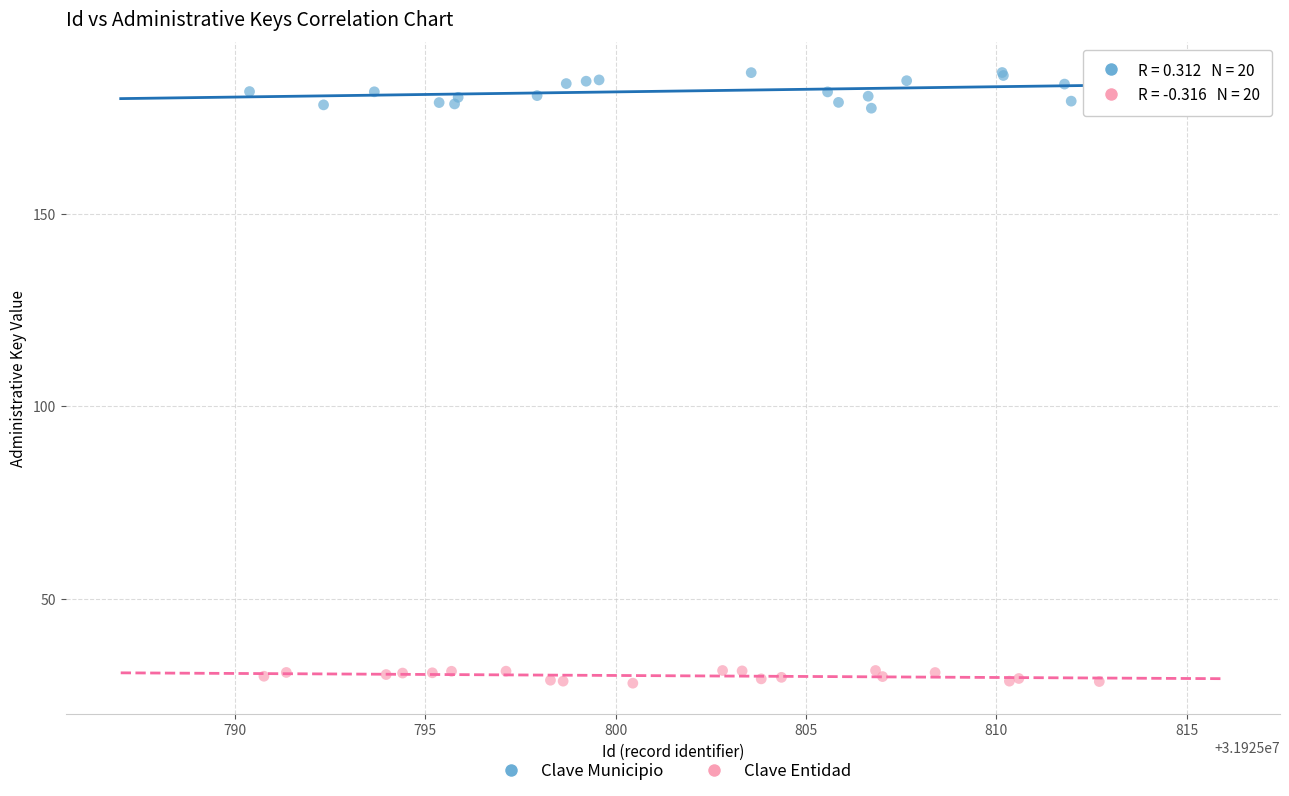

Which series has the widest spread of Y values?

Clave Municipio